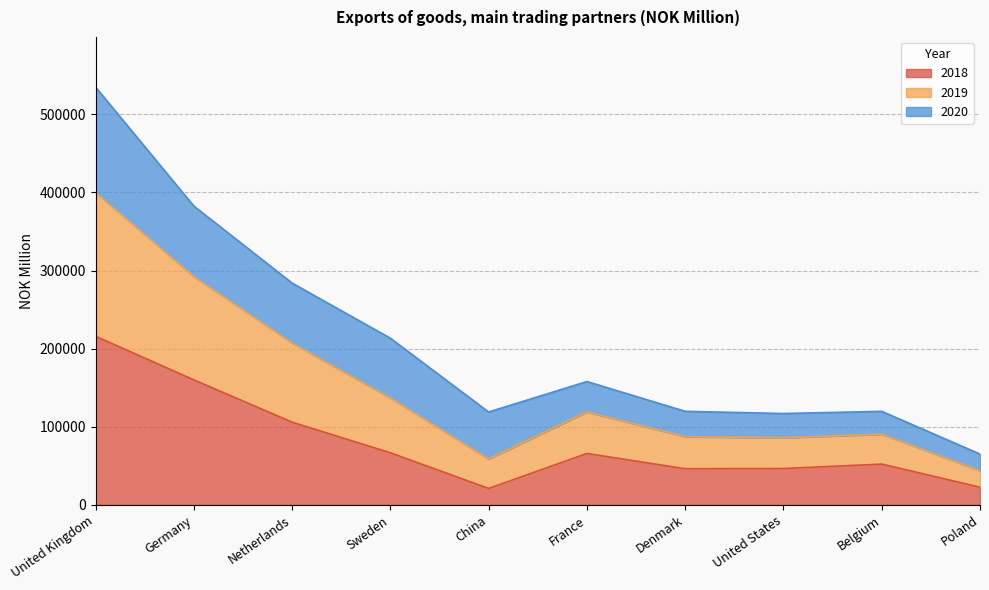

True or false: 2019 and 2018 intersect in this chart.

False